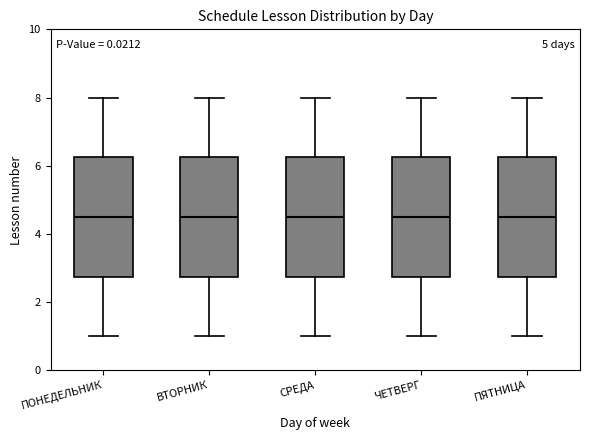

Where is the lower edge of the box for ЧЕТВЕРГ on the y-axis? The values are not printed on the chart, so give them approximately, as read against the axis.

2.8